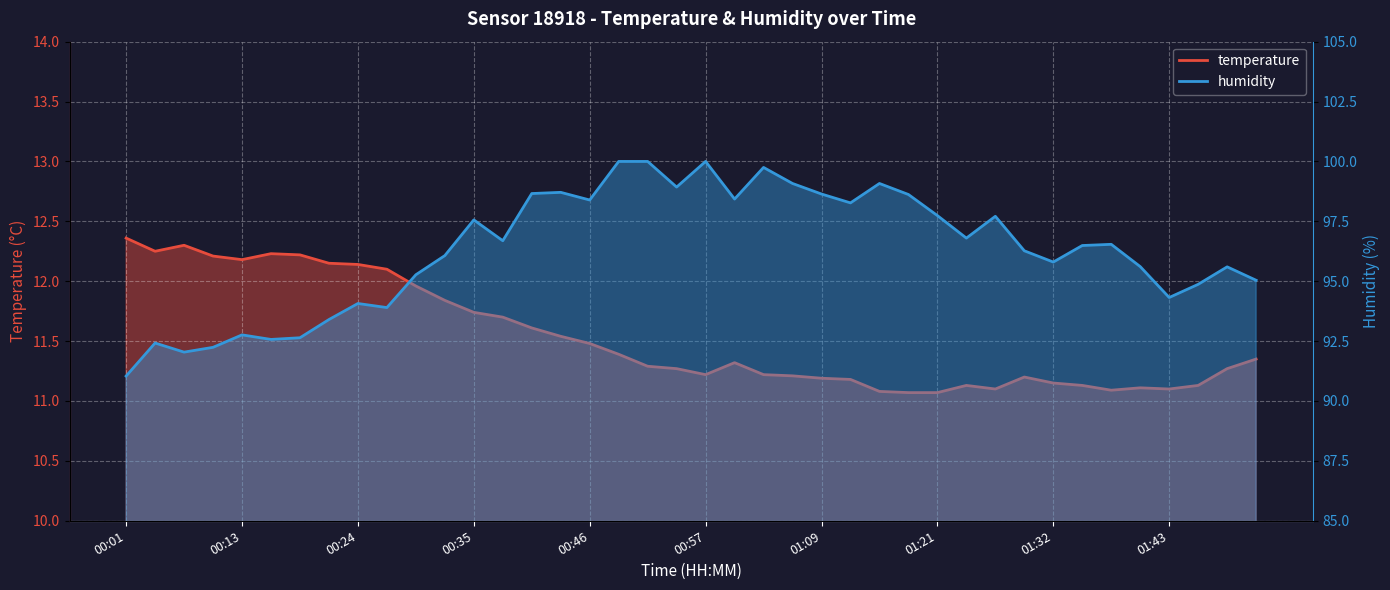

Between 01:06 and 01:26, which series saw the biggest shift?

humidity